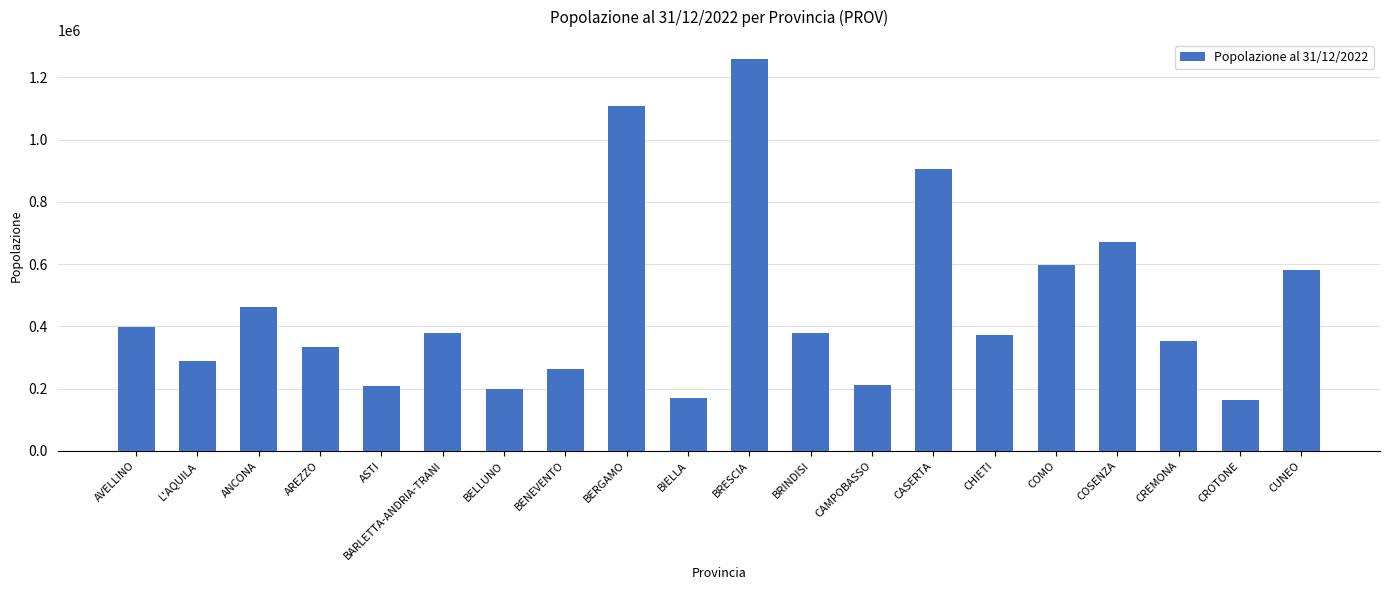

The value at L'AQUILA is 124694. True or false?

False